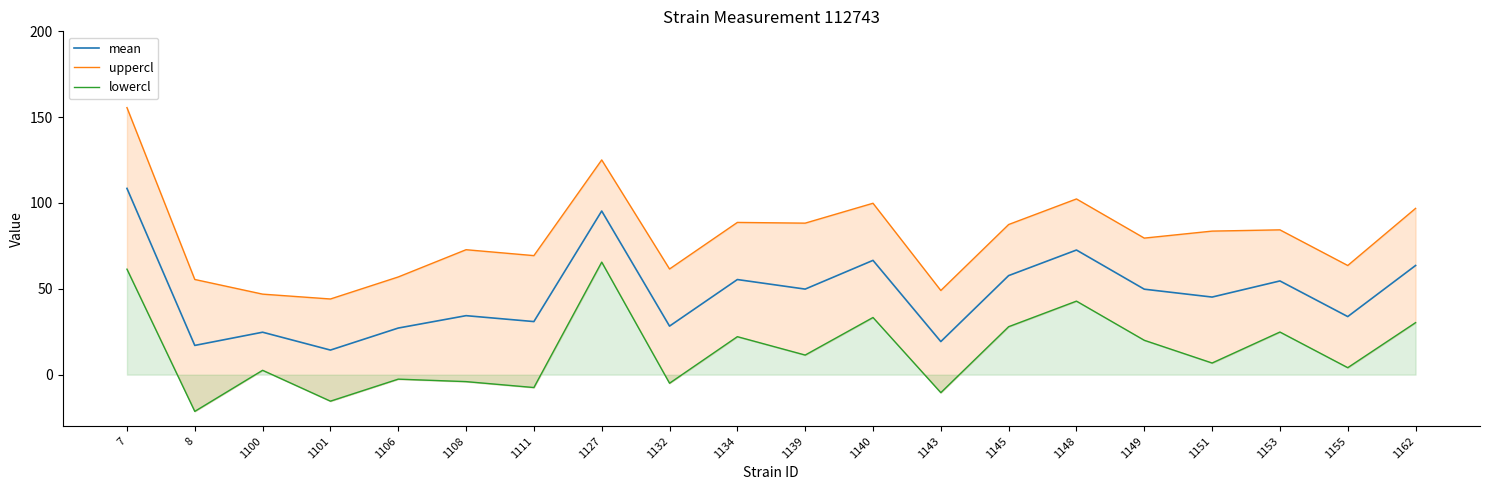

Which series has the widest spread of values?

uppercl